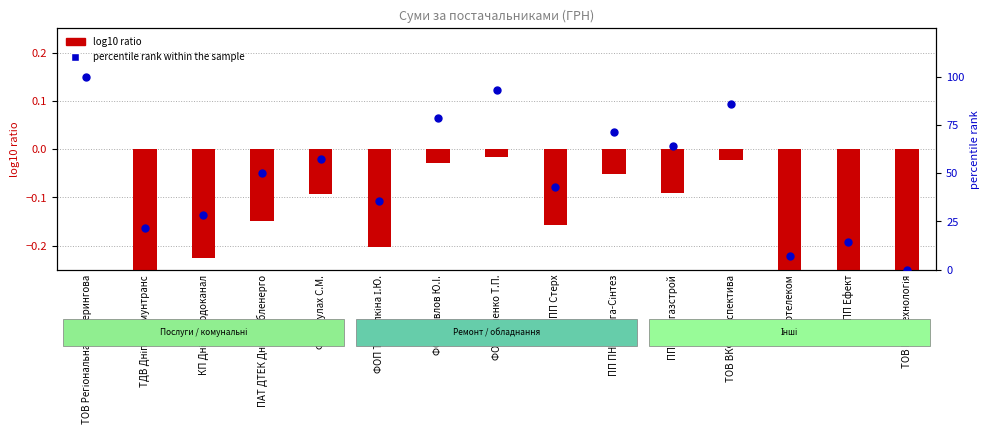

At which category is the sum across all series the highest?

ТОВ Регіональна кейтерингова